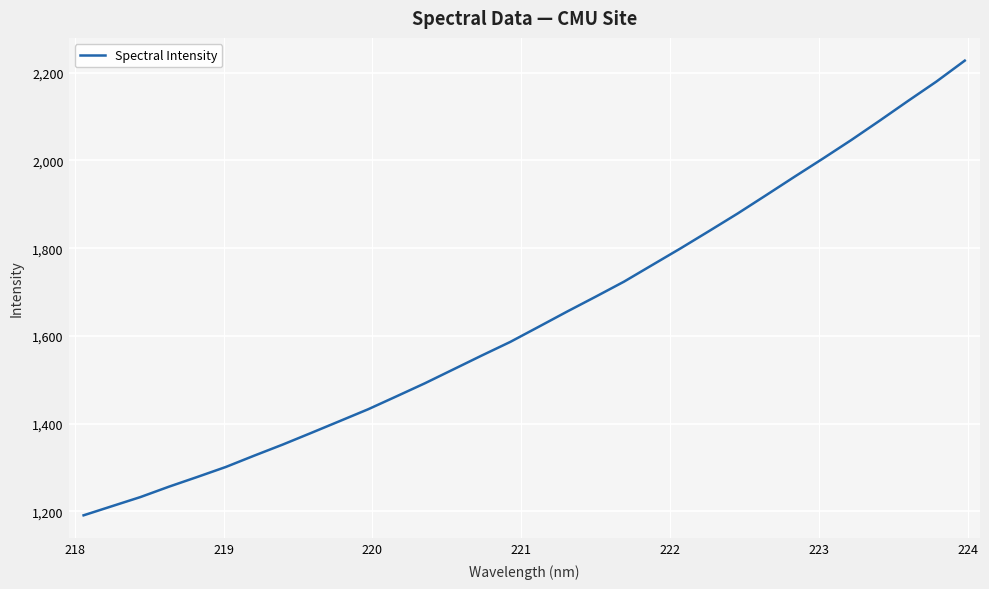

Is this an area chart (filled region under the line)?

No